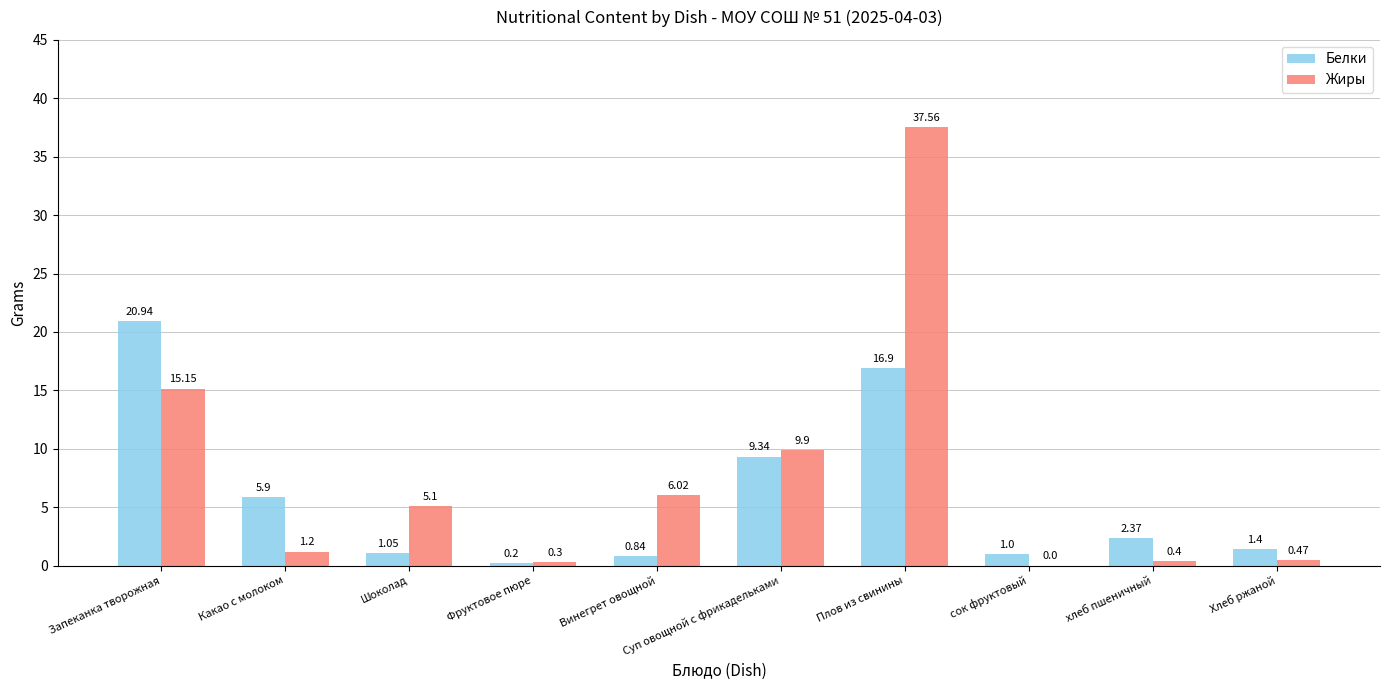

What is the sum of all Белки values?

59.9